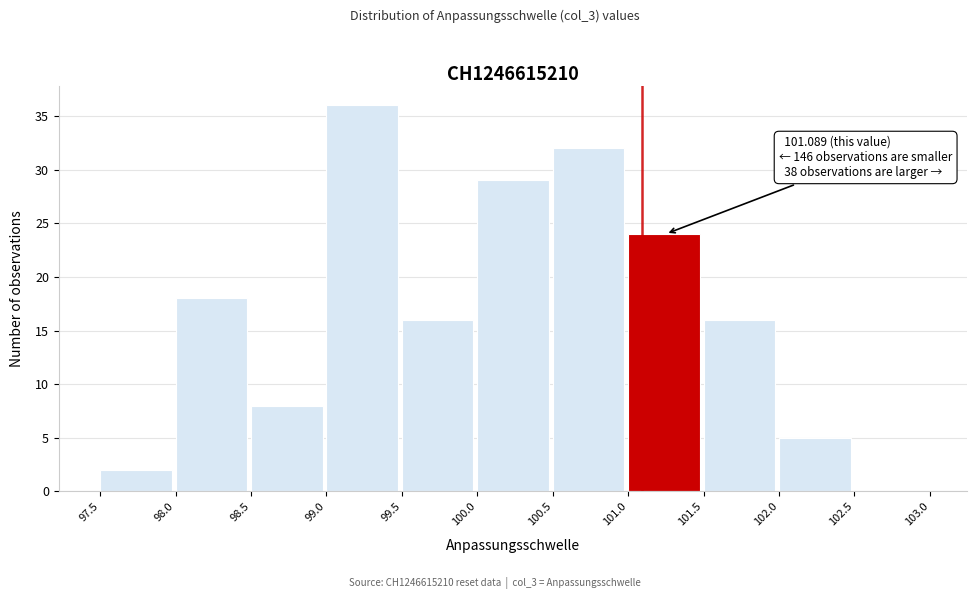

Which range on the x-axis has the tallest bar?

99.0 to 99.5